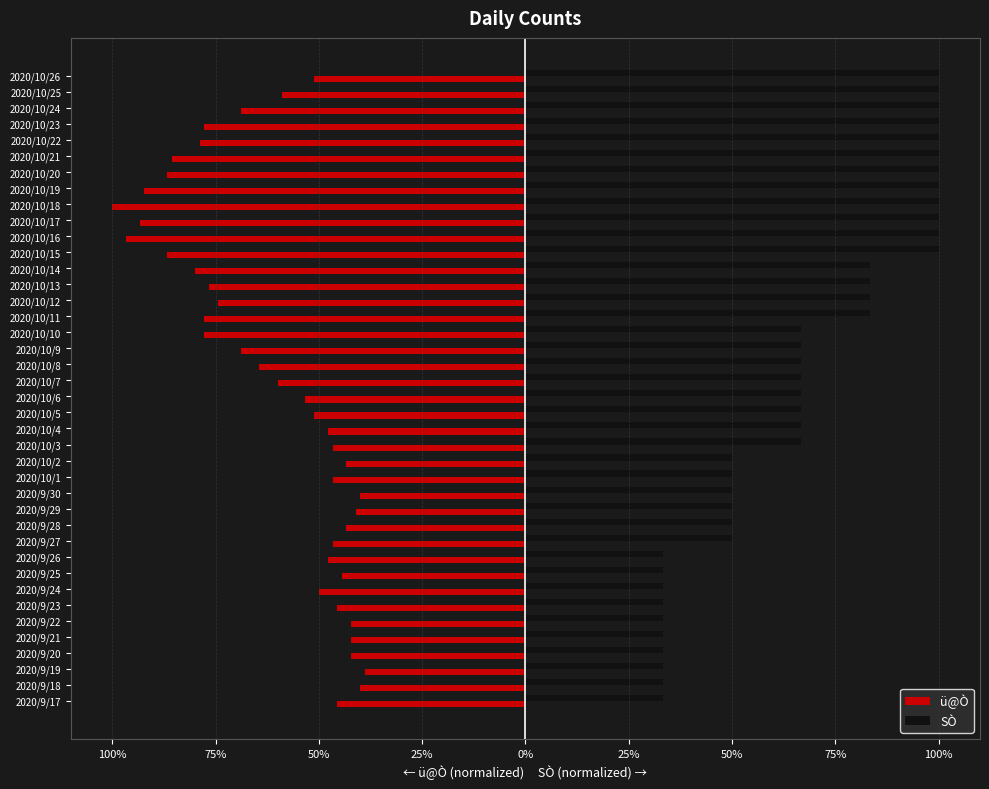

What are all the series names shown in the legend?

ü@Ò, SÒ